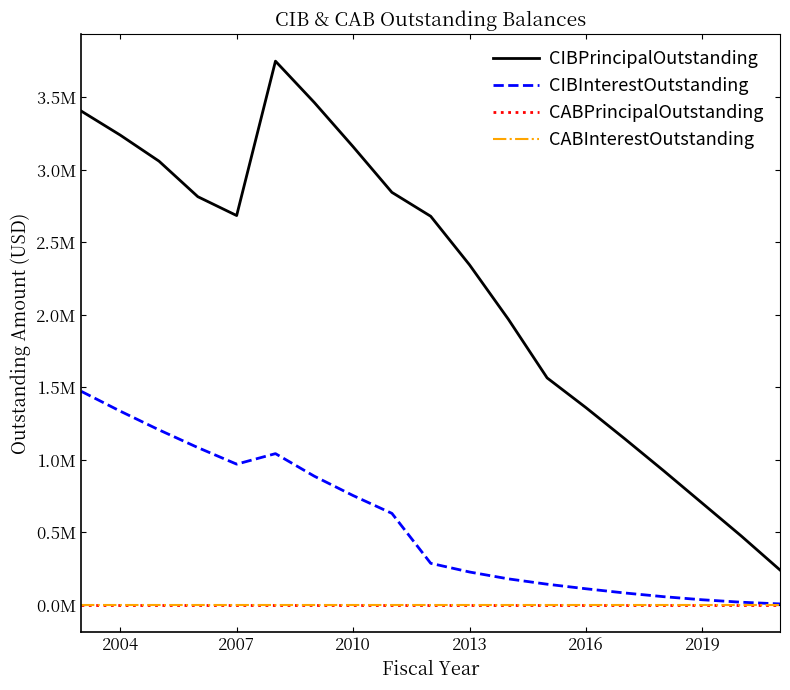

Is this an area chart (filled region under the line)?

No